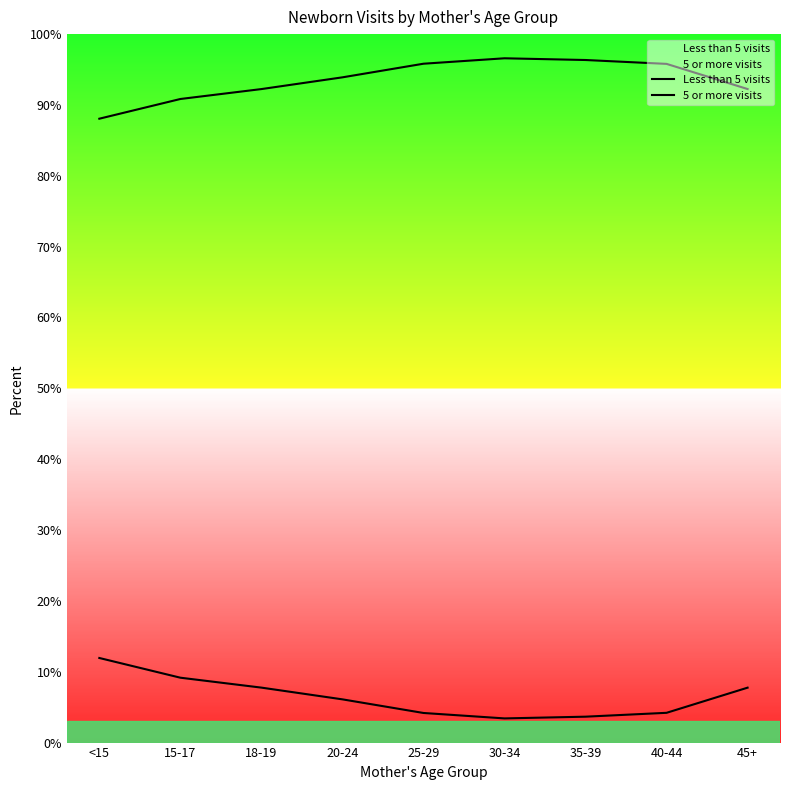

At how many categories does at least one series exceed 67?

9